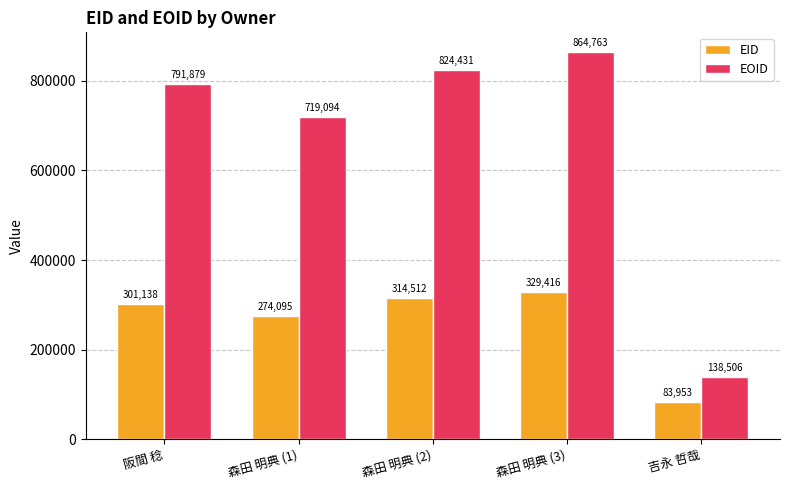

Reading left to right, extract all data points from this chart.

EID: 301138	274095	314512	329416	83953
EOID: 791879	719094	824431	864763	138506